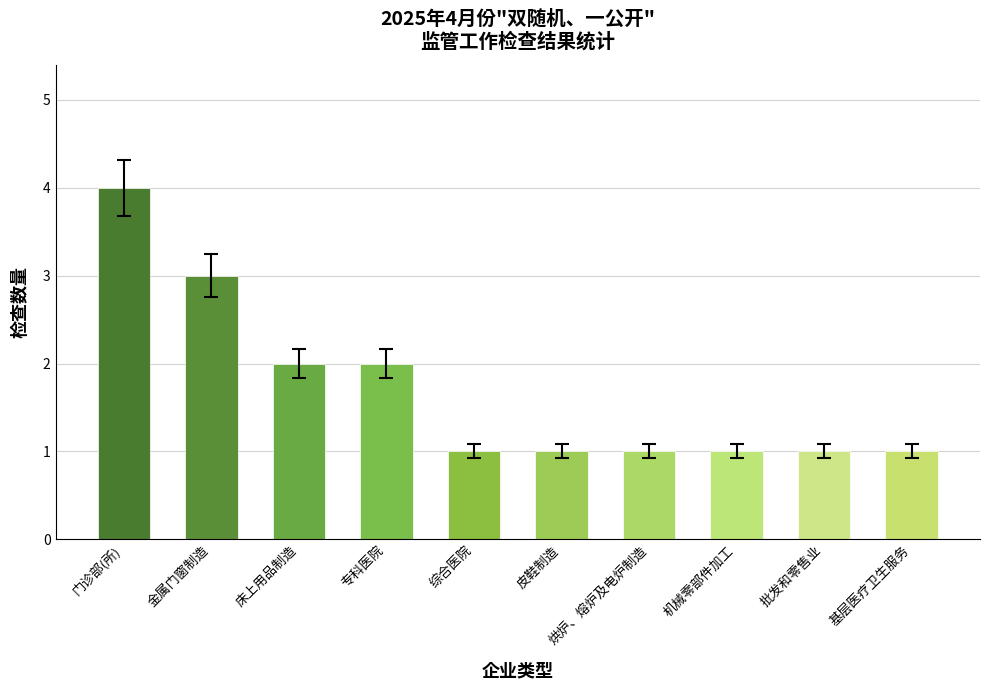

What is the label of the 7th bar from the left?

烘炉、熔炉及电炉制造